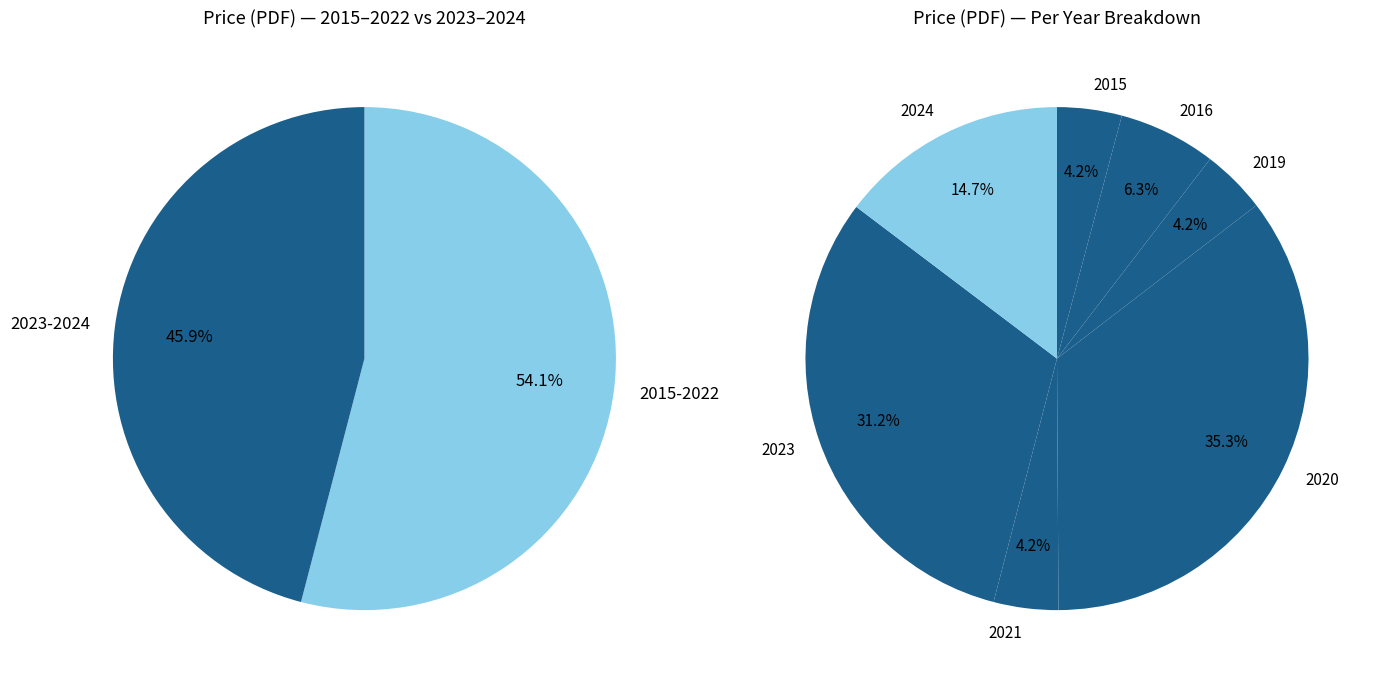

Combined, what portion of the pie is 2024 and 2019?

18.8%